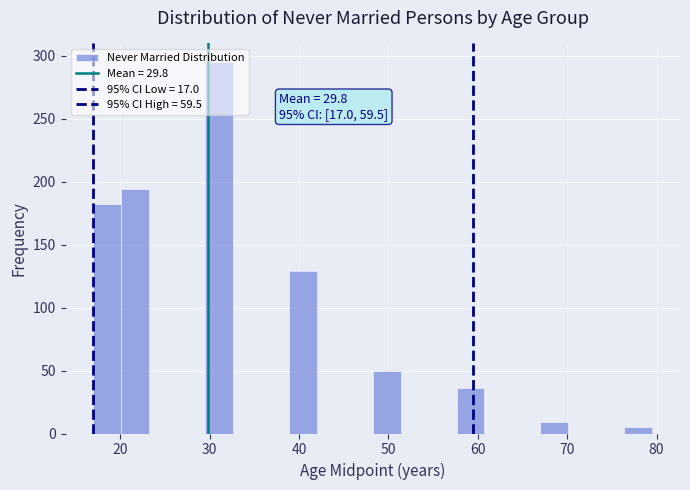

Around what value on the x-axis is the tallest bar? Give the approximate position of its centre, as read against the axis.

31